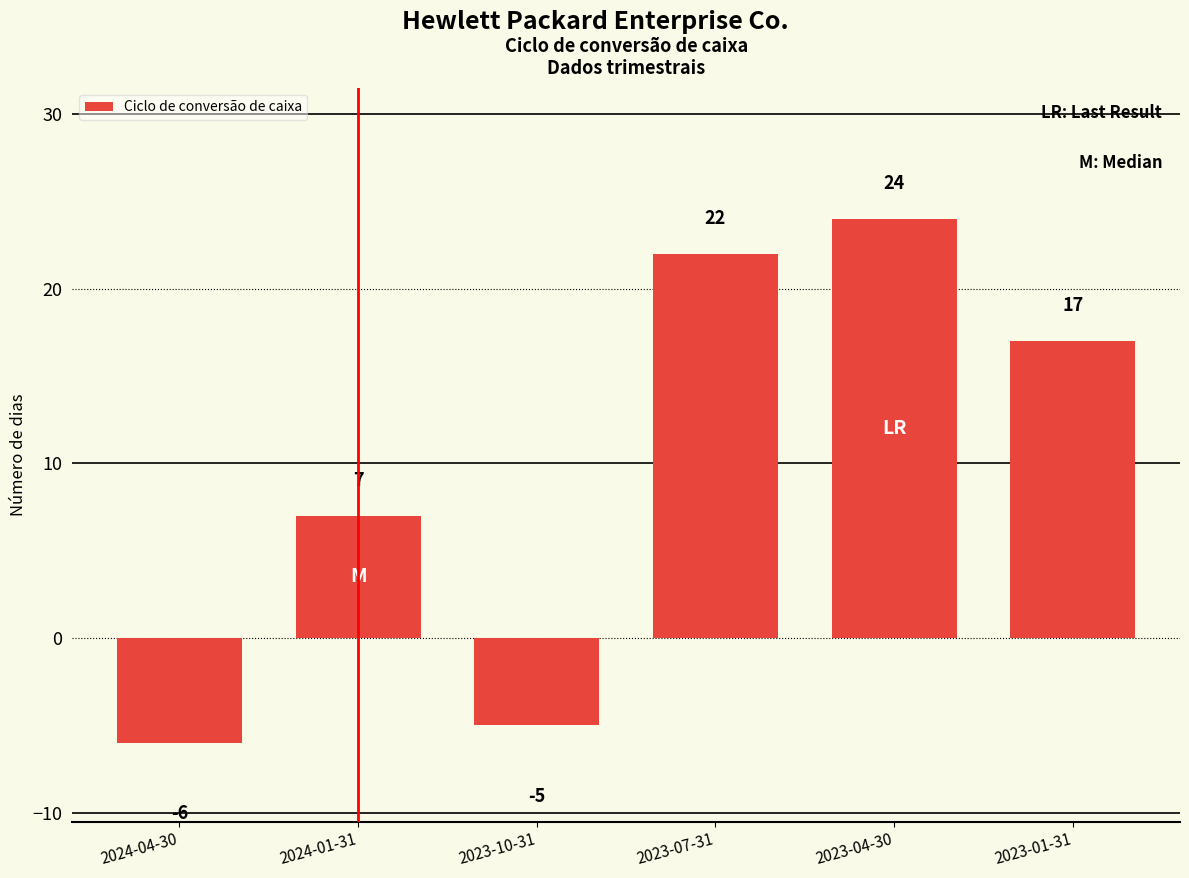

Reading right to left, what are all the values shown in this chart?

17	24	22	-5	7	-6